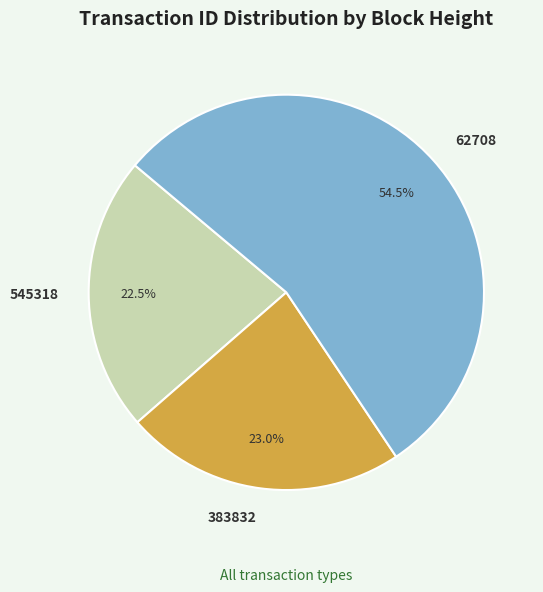

Which slice is the largest?

62708